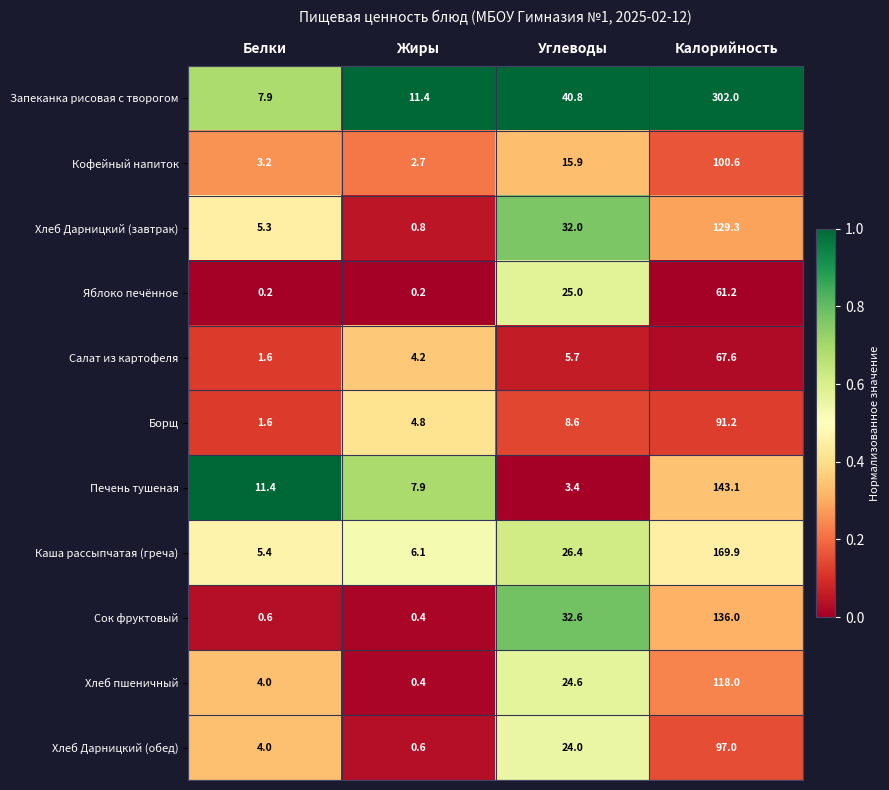

List the series in order of their peak value, lowest first.

Яблоко печённое, Салат из картофеля, Борщ, Хлеб Дарницкий (обед), Кофейный напиток, Хлеб пшеничный, Хлеб Дарницкий (завтрак), Сок фруктовый, Печень тушеная, Каша рассыпчатая (греча), Запеканка рисовая с творогом